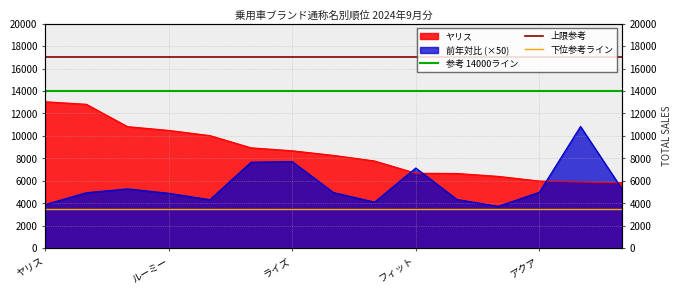

At which label does 参考 14000ライン reach its minimum?

ヤリス